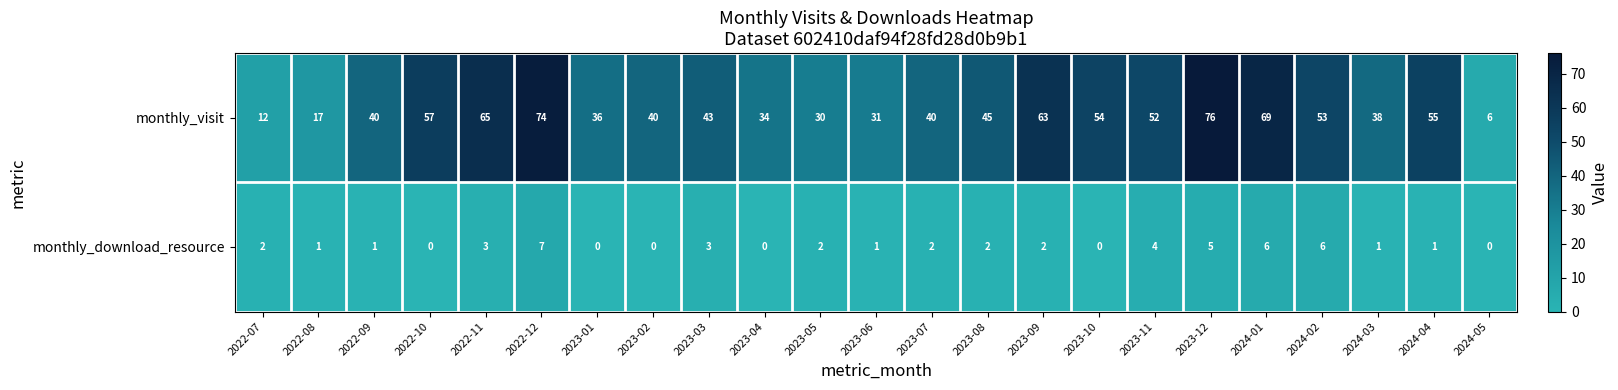

Which category has the lowest value in the monthly_visit series?

2024-05